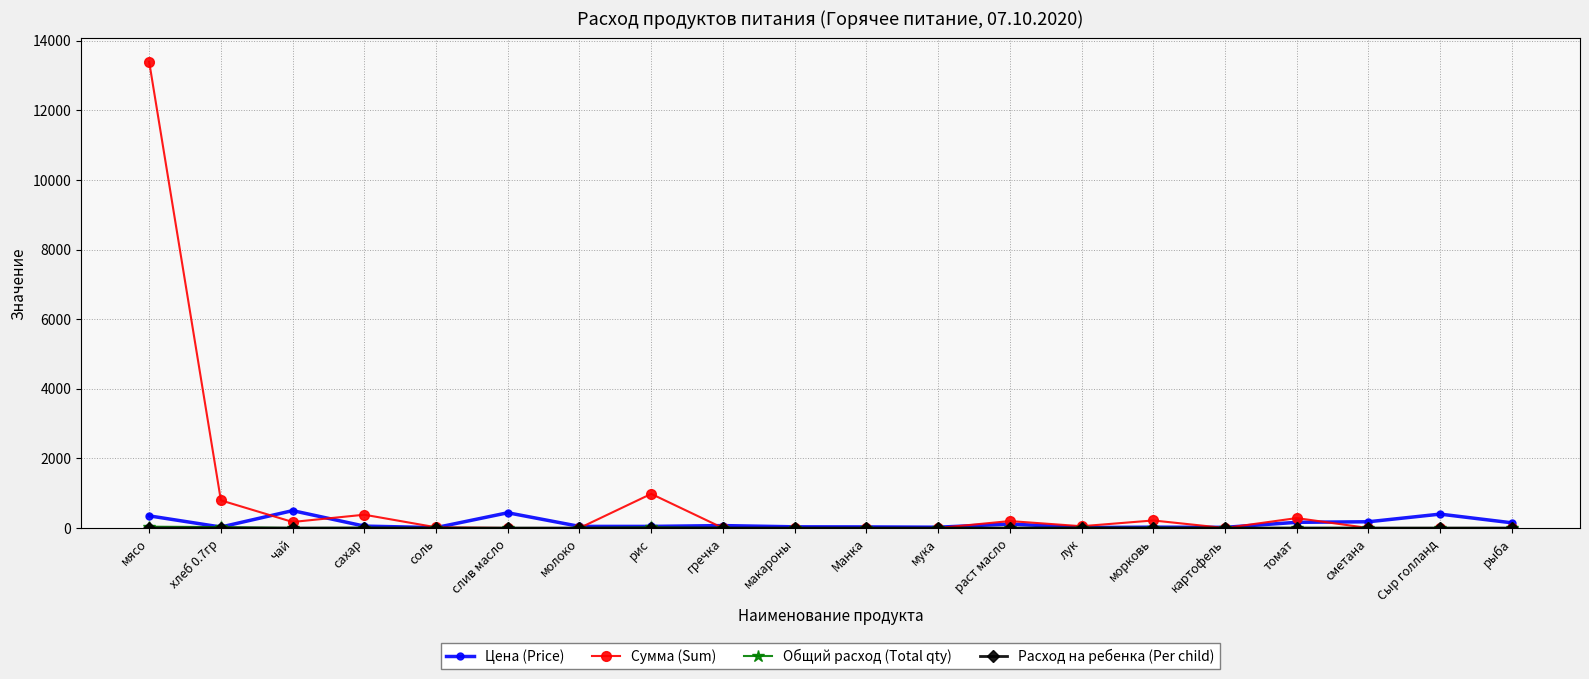

What is the label of the 17th point from the left?

томат